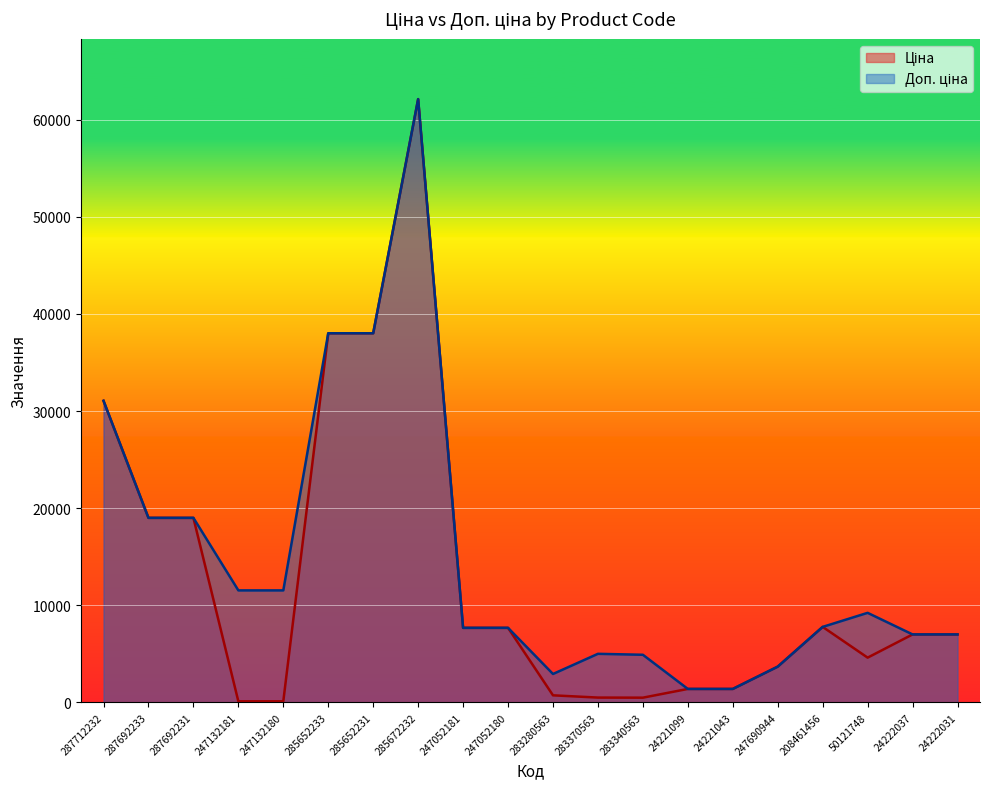

How many lines are shown in the chart?

2